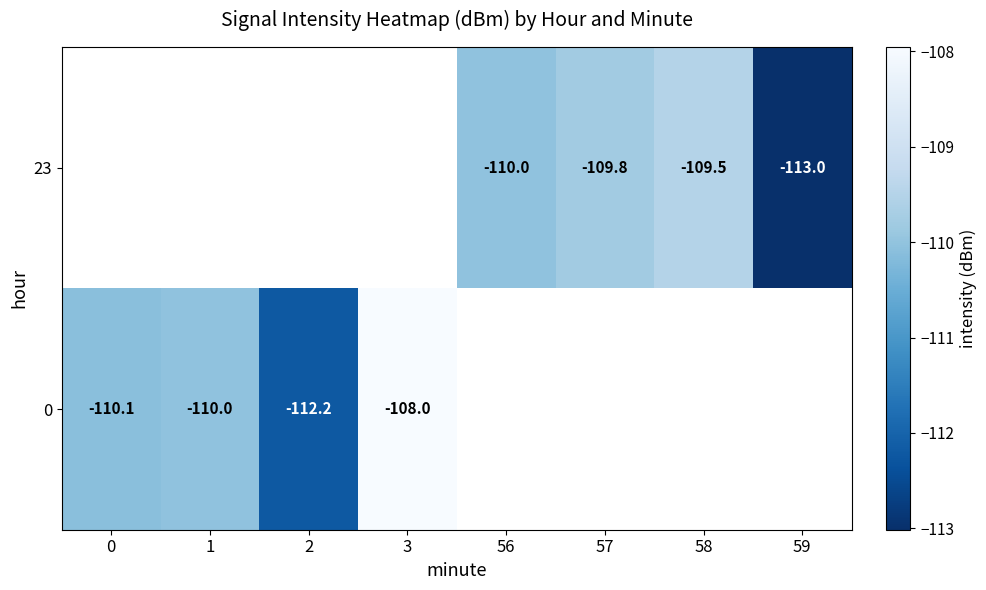

The 0 series shows -145.1 at 0. True or false?

False